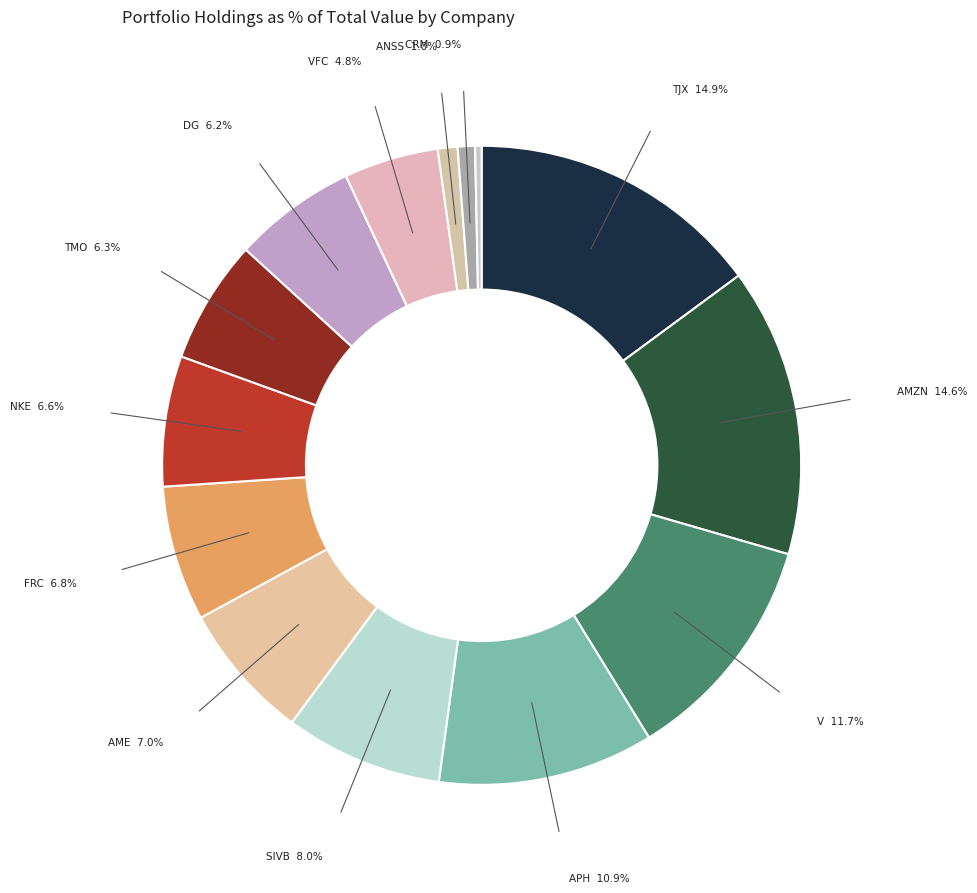

How many segments does this pie chart have?

14